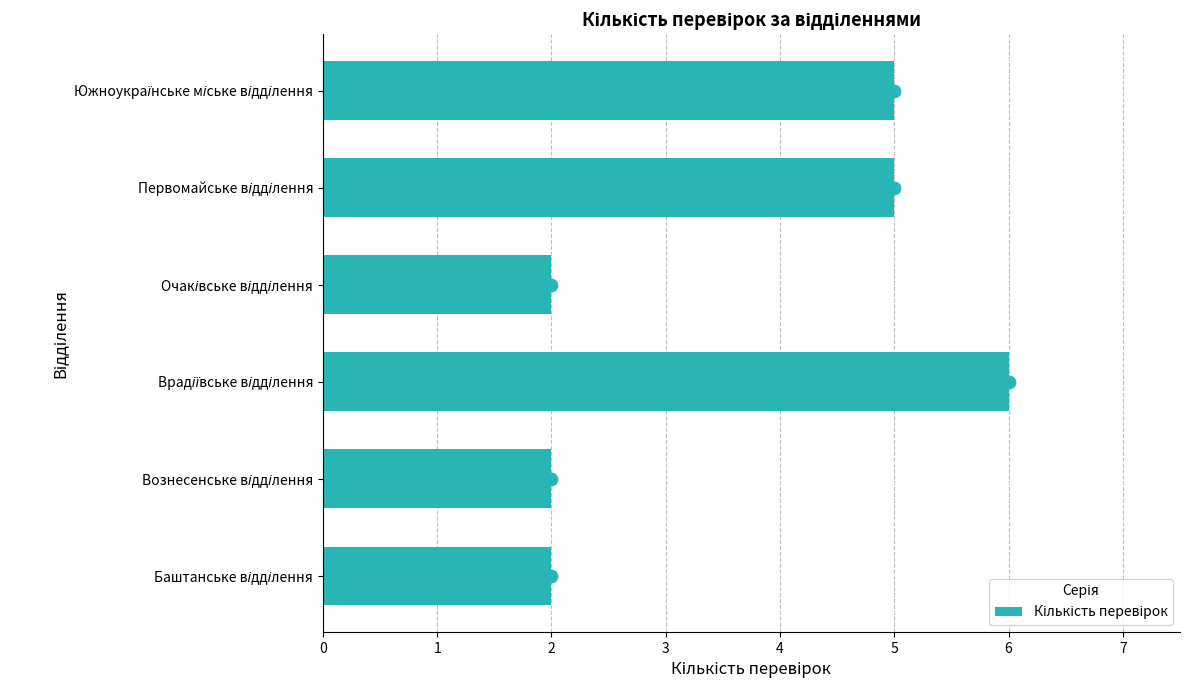

Approximately how many times larger is the value at Врадіївське відділення compared to Баштанське відділення?

3.0